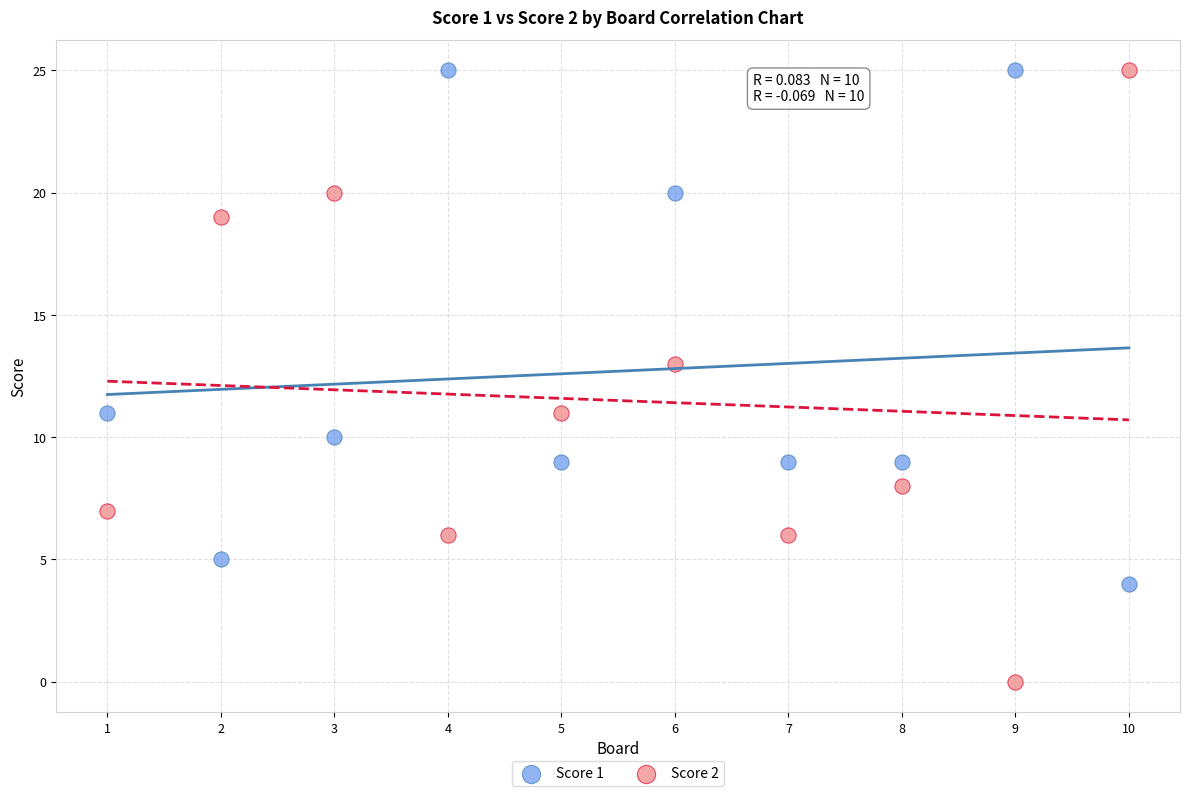

Across all data points, what is the range of X values (max minus min)?

9